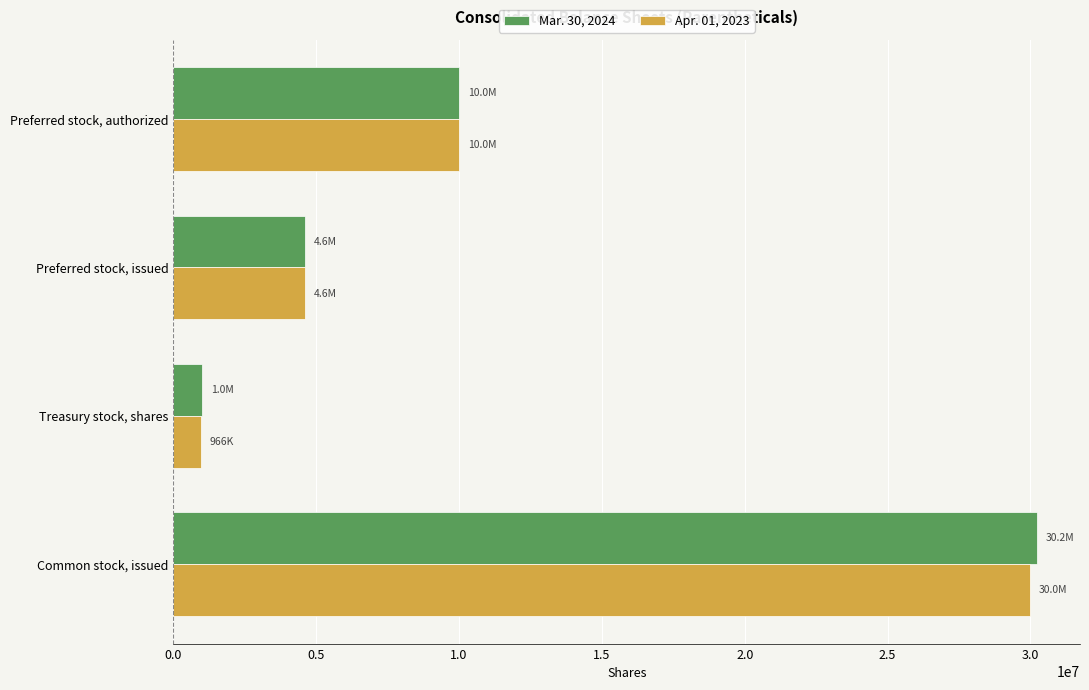

What is the difference between the maximum and minimum values in the Apr. 01, 2023 series?

29023550